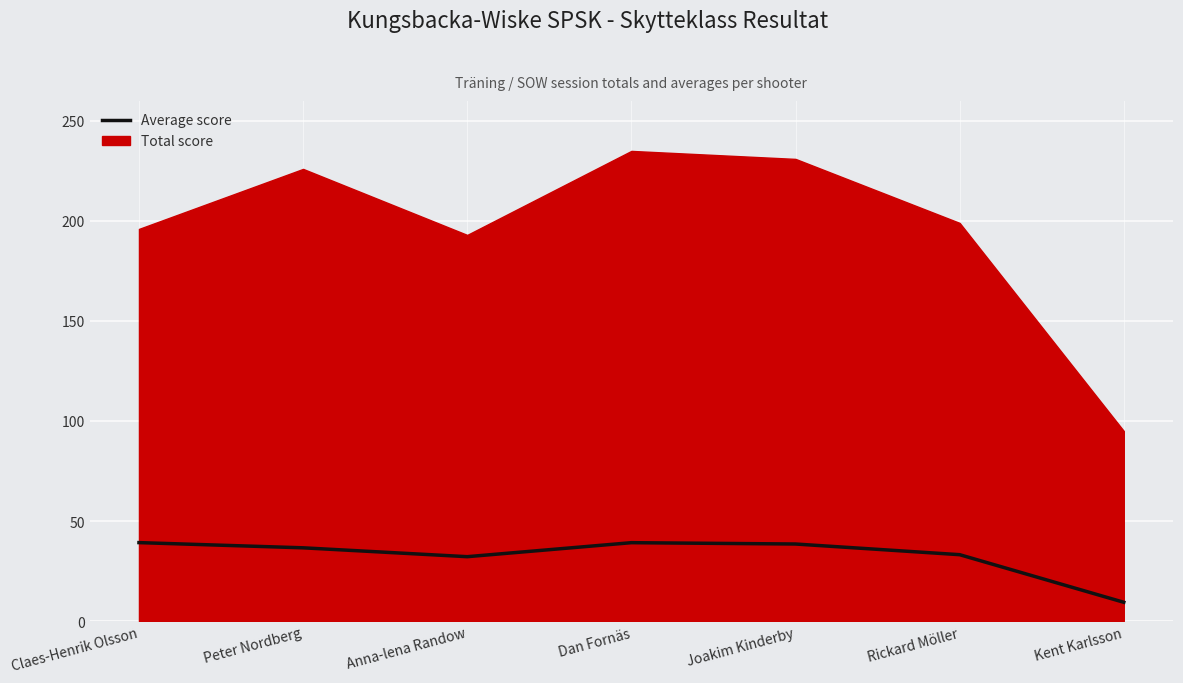

How many interior local valleys (lower than both neighbors) does the data have?

1